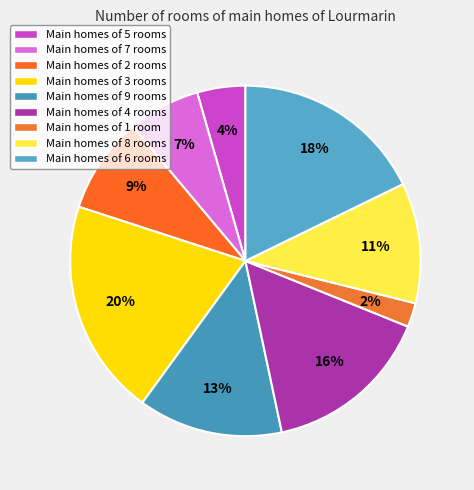

How many slices are in this pie chart?

9